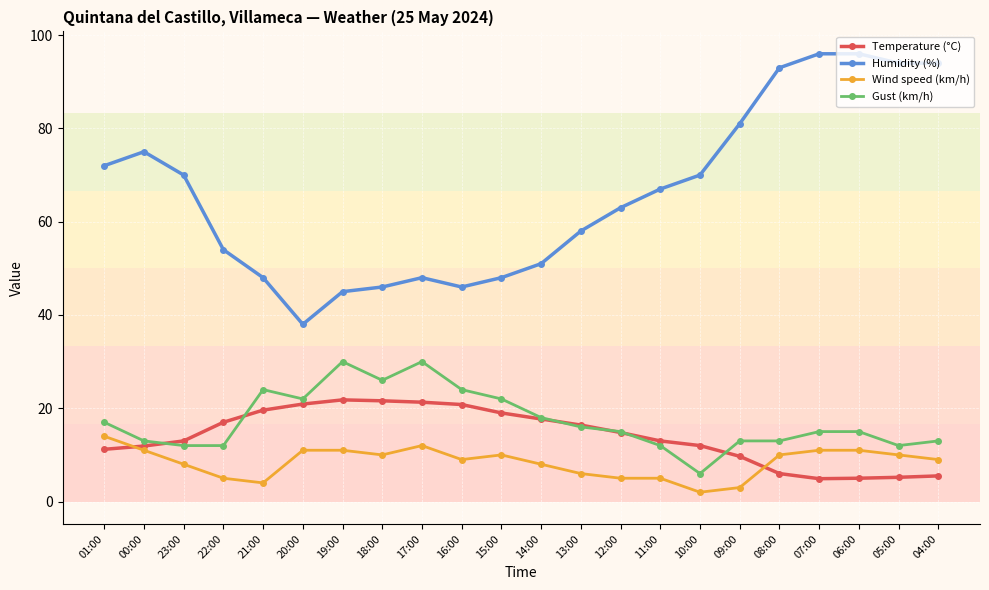

True or false: Humidity (%) and Wind speed (km/h) intersect in this chart.

False